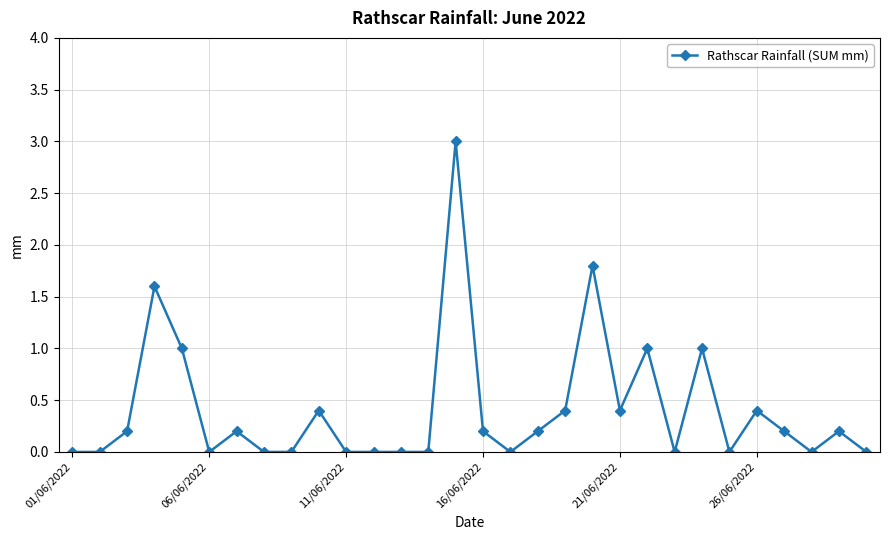

How many series are shown in this chart?

1